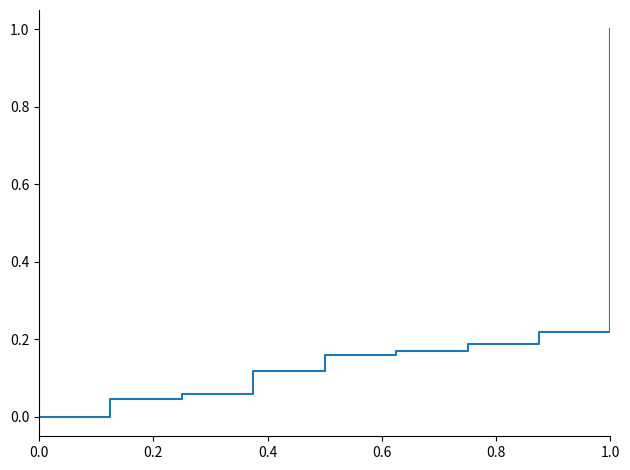

What is the difference between the maximum and minimum values?

1.0